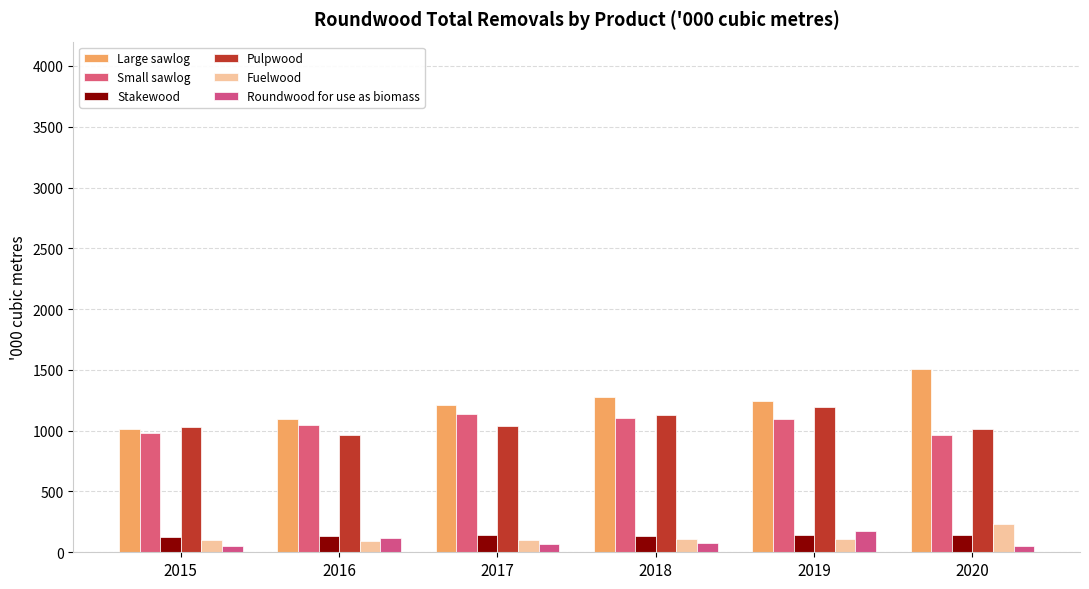

What is the smallest value displayed?

48